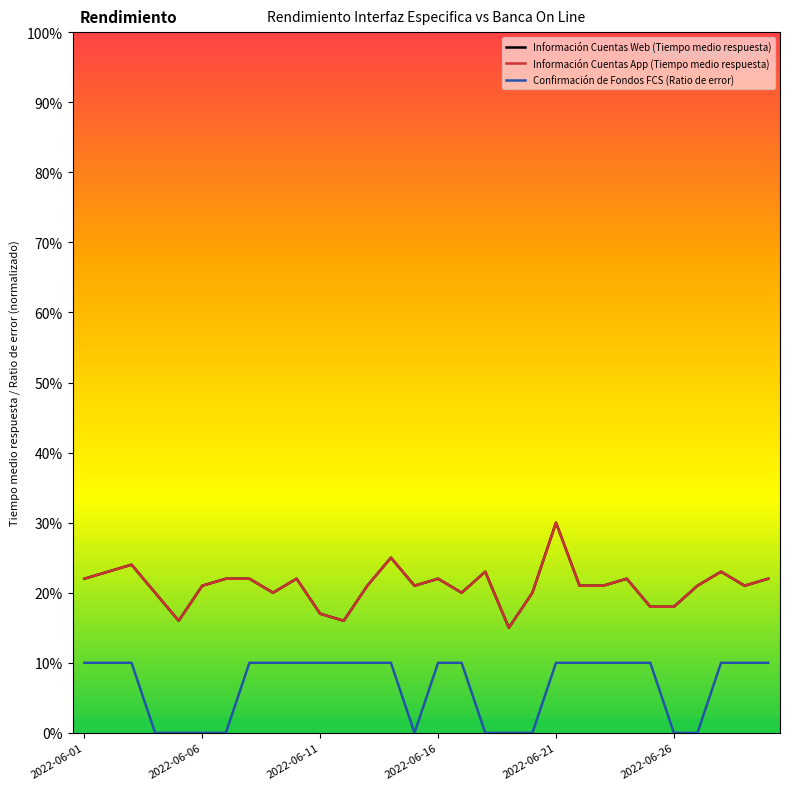

Does the chart display data point markers on the line(s)?

No